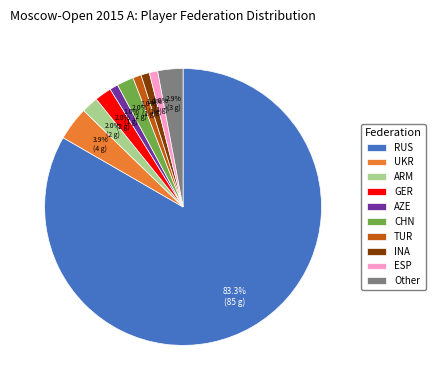

Is the sum of CHN and GER greater than half?

No